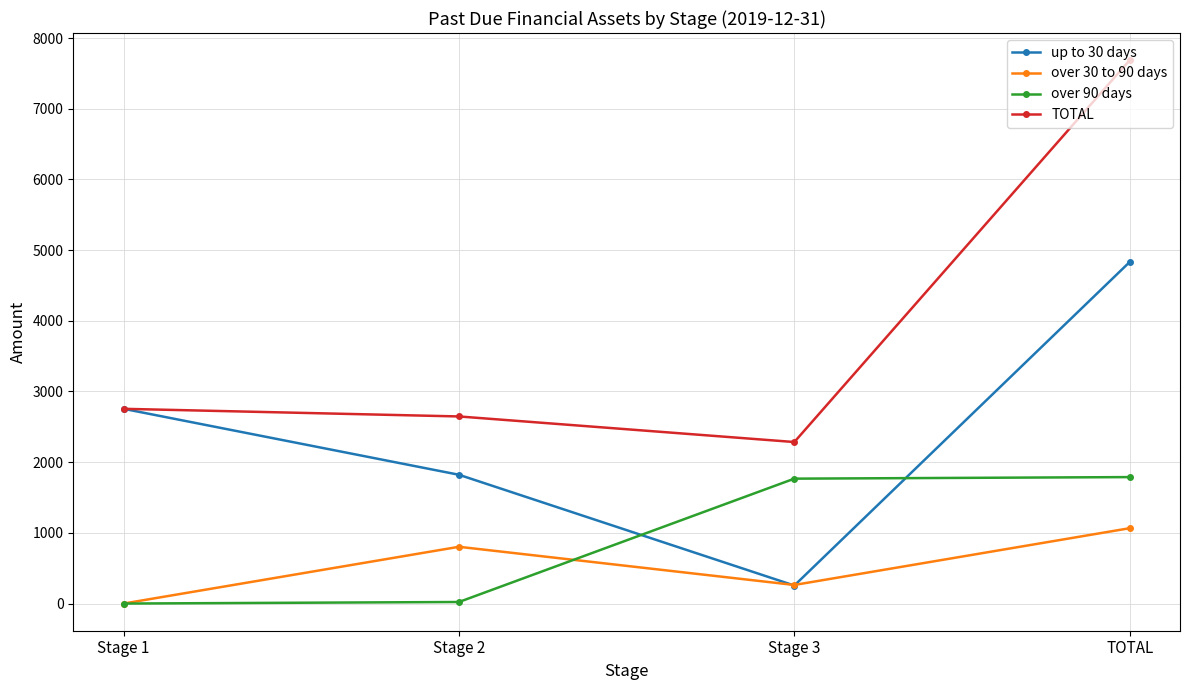

At which category is the sum across all series the highest?

TOTAL